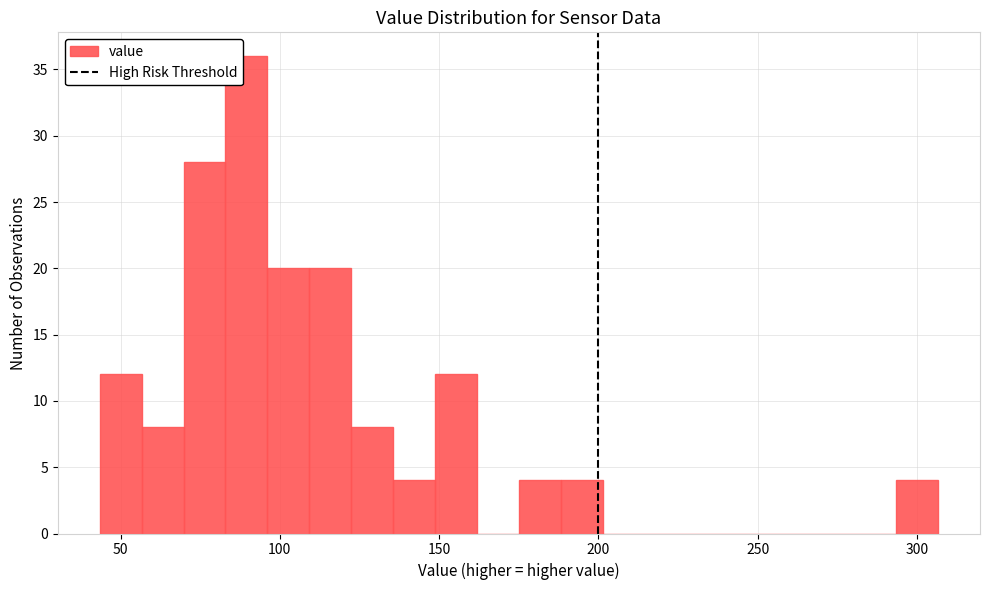

Read against the x-axis, roughly where is the centre of the tallest bar?

90